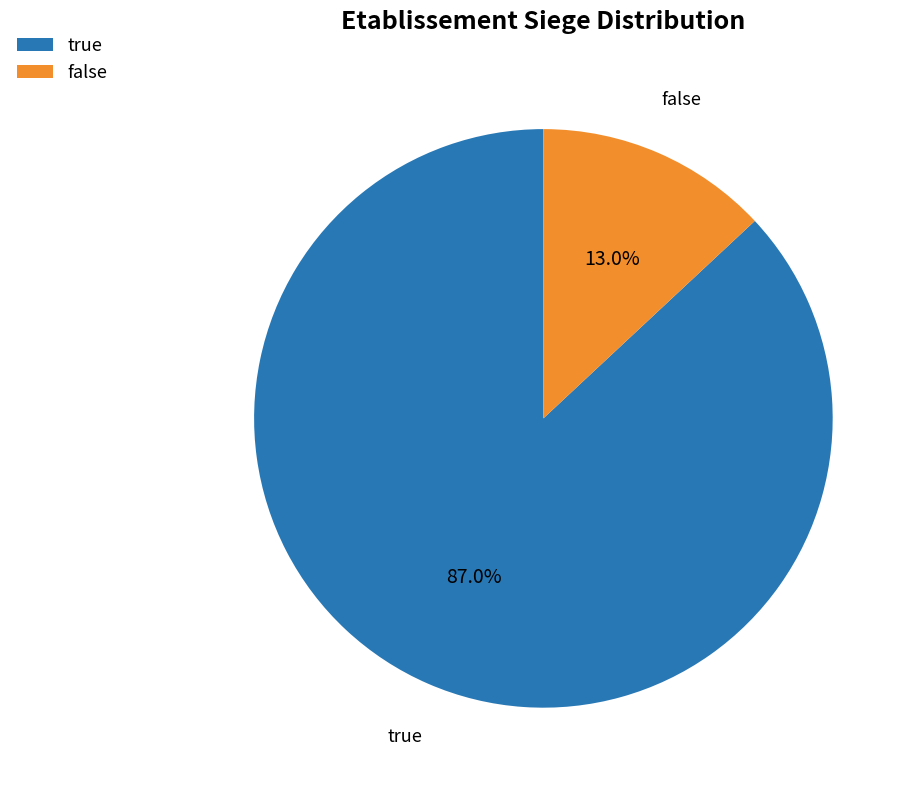

Is there any slice that represents more than half of the pie?

Yes